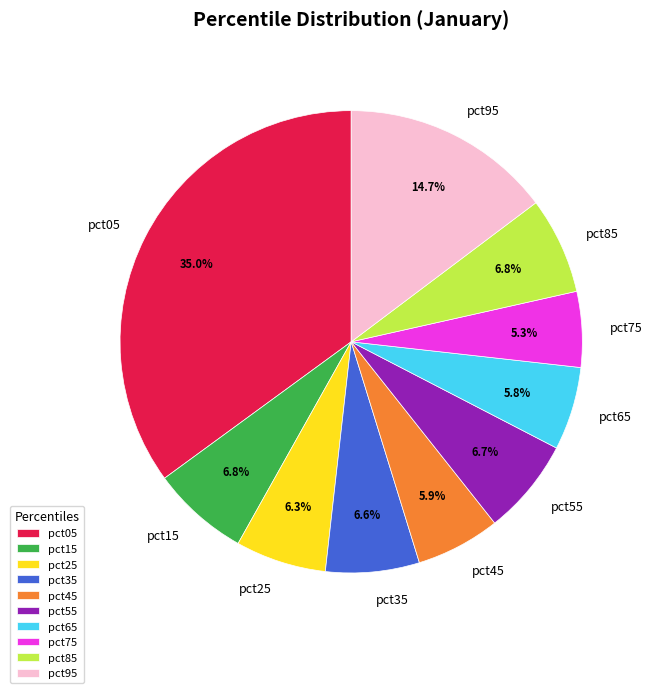

To the nearest percent, what is the difference between the pct75 and pct15 slice percentages?

2%